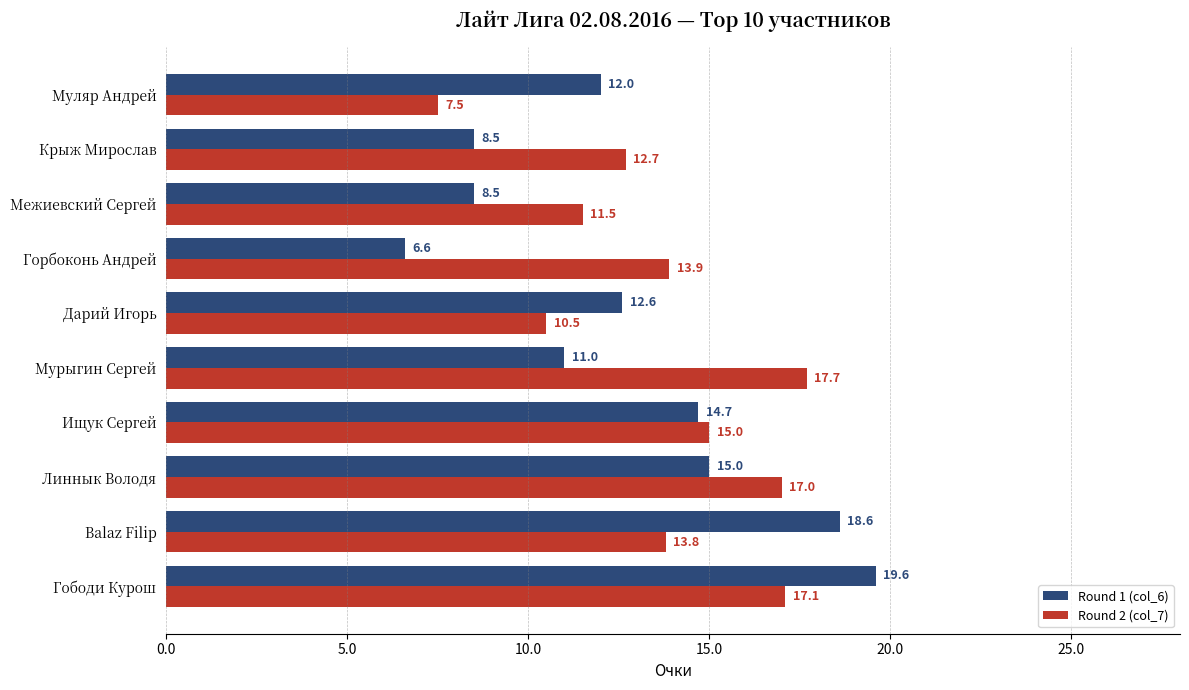

What is the smallest value displayed?

6.6